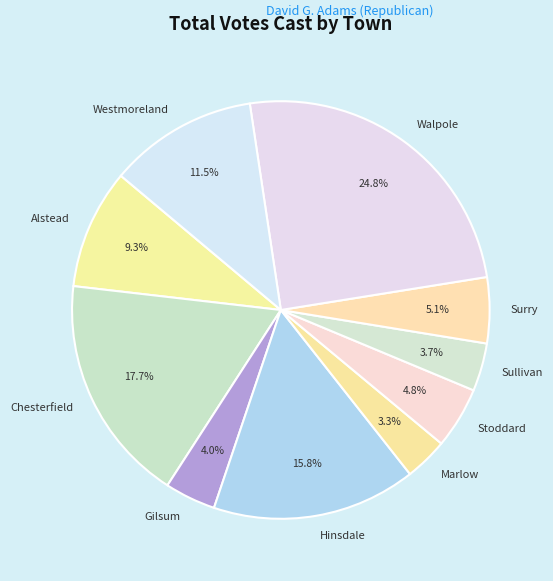

Does any single category account for the majority?

No